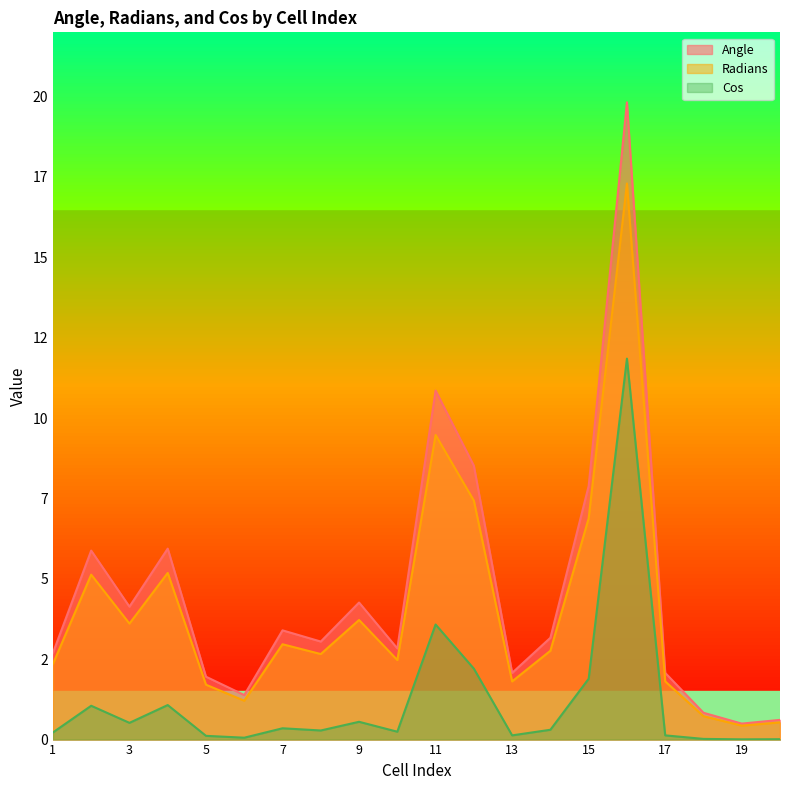

True or false: Radians and Angle intersect in this chart.

False